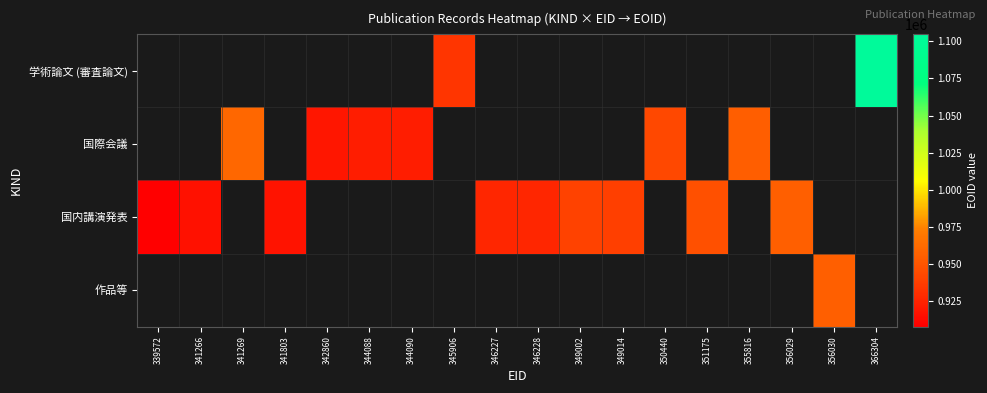

Is the value of 学術論文 (審査論文) at 341803 greater than the value of 国際会議 at 356030?

No